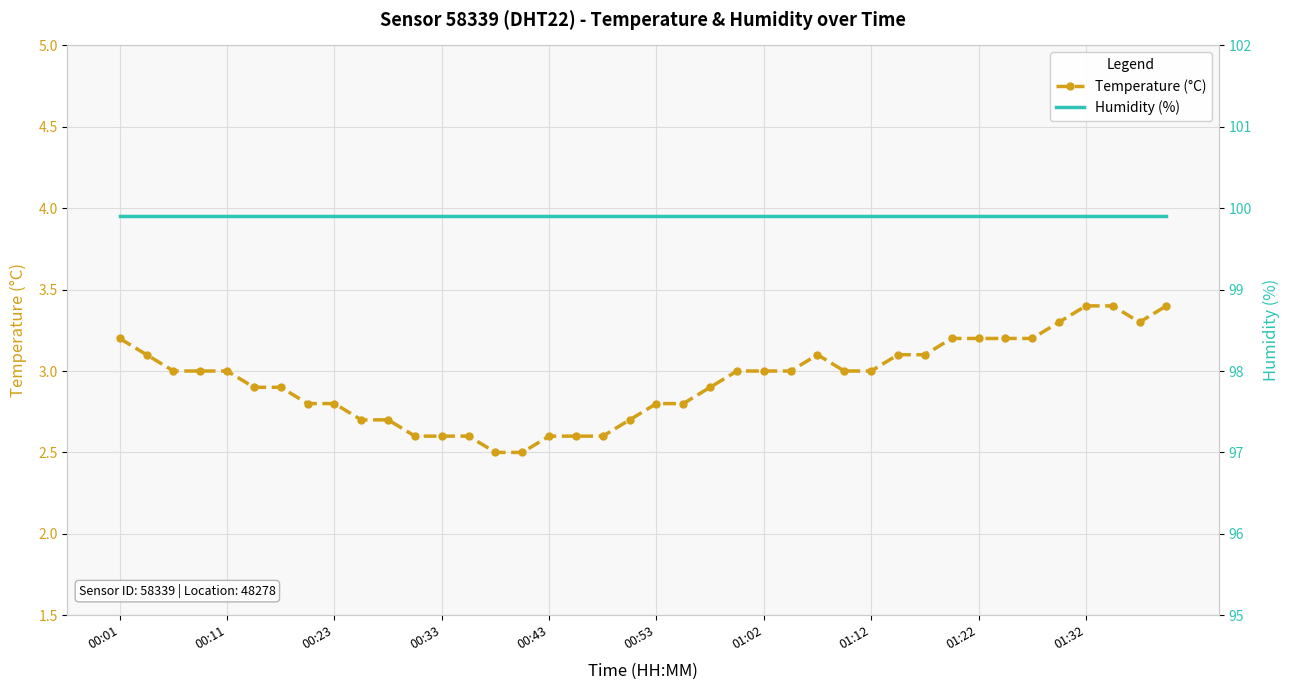

Reading left to right, extract all data points from this chart.

Temperature (°C): 3.2	3.1	3.0	3.0	3.0	2.9	2.9	2.8	2.8	2.7	2.7	2.6	2.6	2.6	2.5	2.5	2.6	2.6	2.6	2.7	2.8	2.8	2.9	3.0	3.0	3.0	3.1	3.0	3.0	3.1	3.1	3.2	3.2	3.2	3.2	3.3	3.4	3.4	3.3	3.4
Humidity (%): 99.9	99.9	99.9	99.9	99.9	99.9	99.9	99.9	99.9	99.9	99.9	99.9	99.9	99.9	99.9	99.9	99.9	99.9	99.9	99.9	99.9	99.9	99.9	99.9	99.9	99.9	99.9	99.9	99.9	99.9	99.9	99.9	99.9	99.9	99.9	99.9	99.9	99.9	99.9	99.9